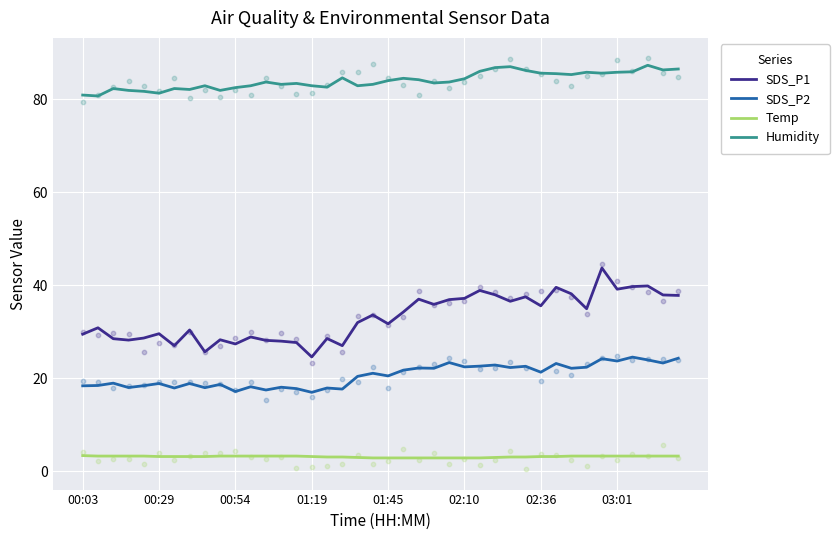

True or false: Humidity and Temp intersect in this chart.

False